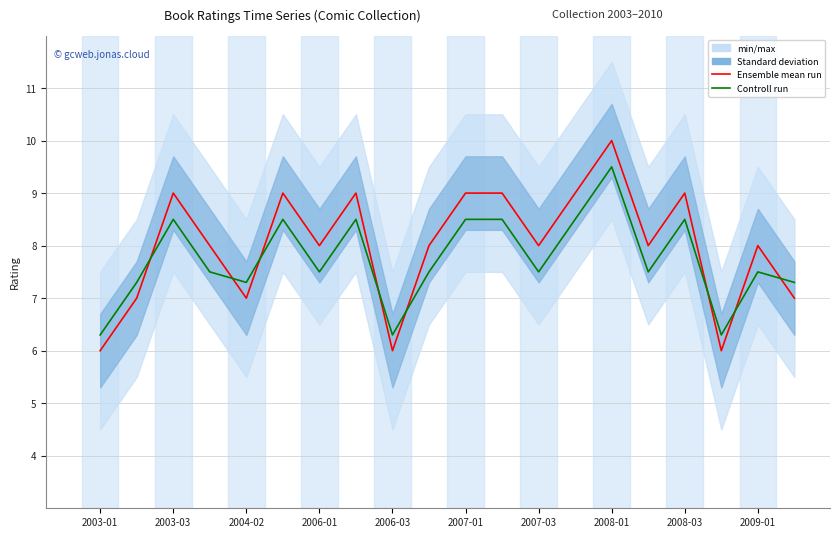

How many times do Ensemble mean run and Controll run cross each other?

8